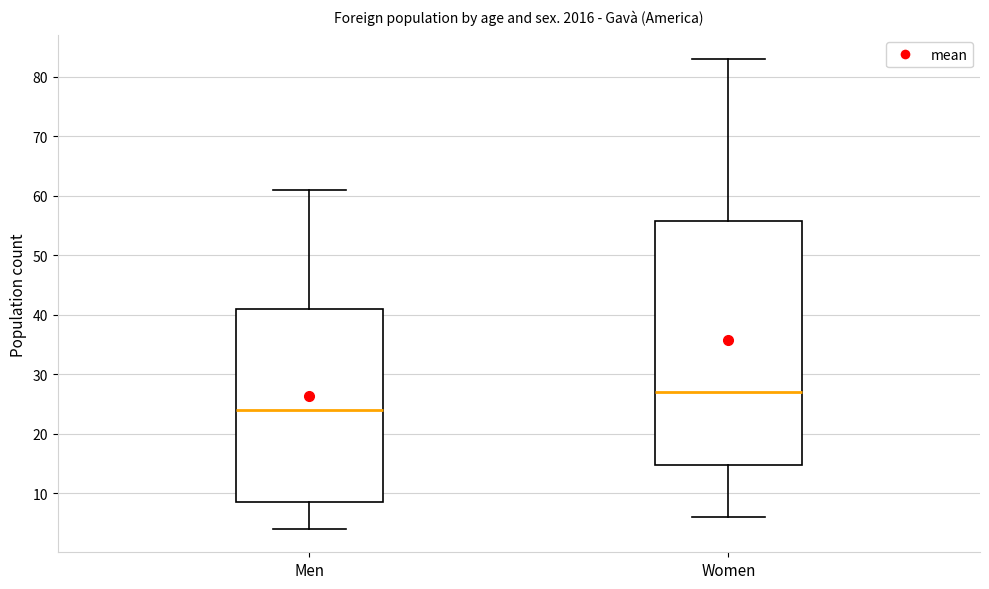

Which box has the highest median line?

Women